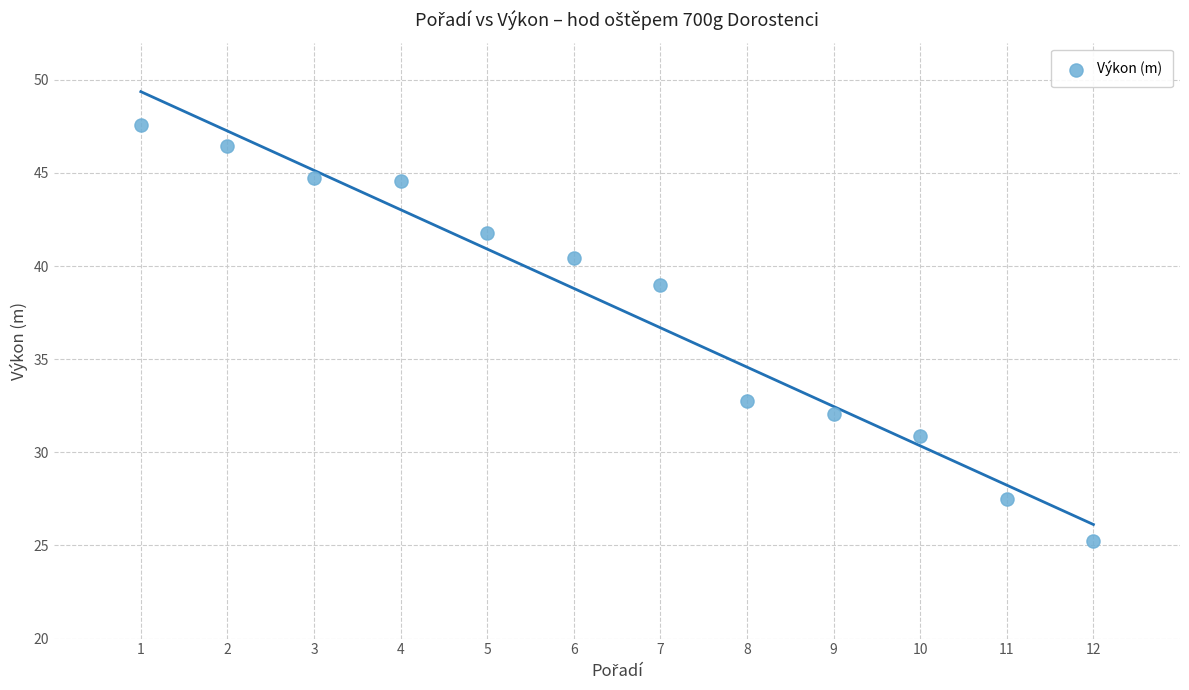

What is the range of Y values (max minus min)?

22.3